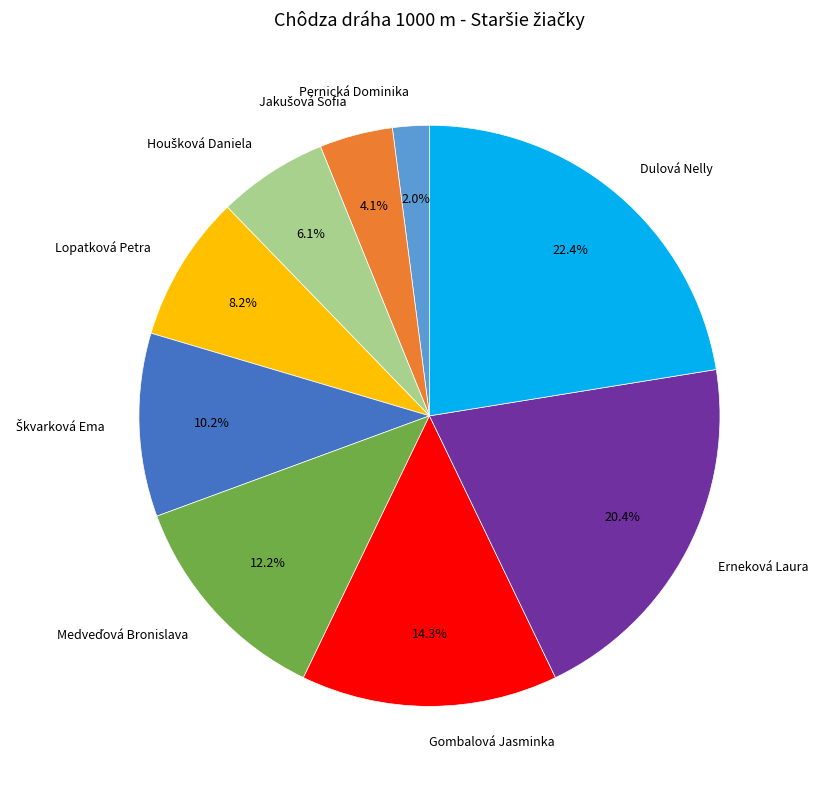

To the nearest percent, what is the difference between the Gombalová Jasminka and Pernická Dominika slice percentages?

12%